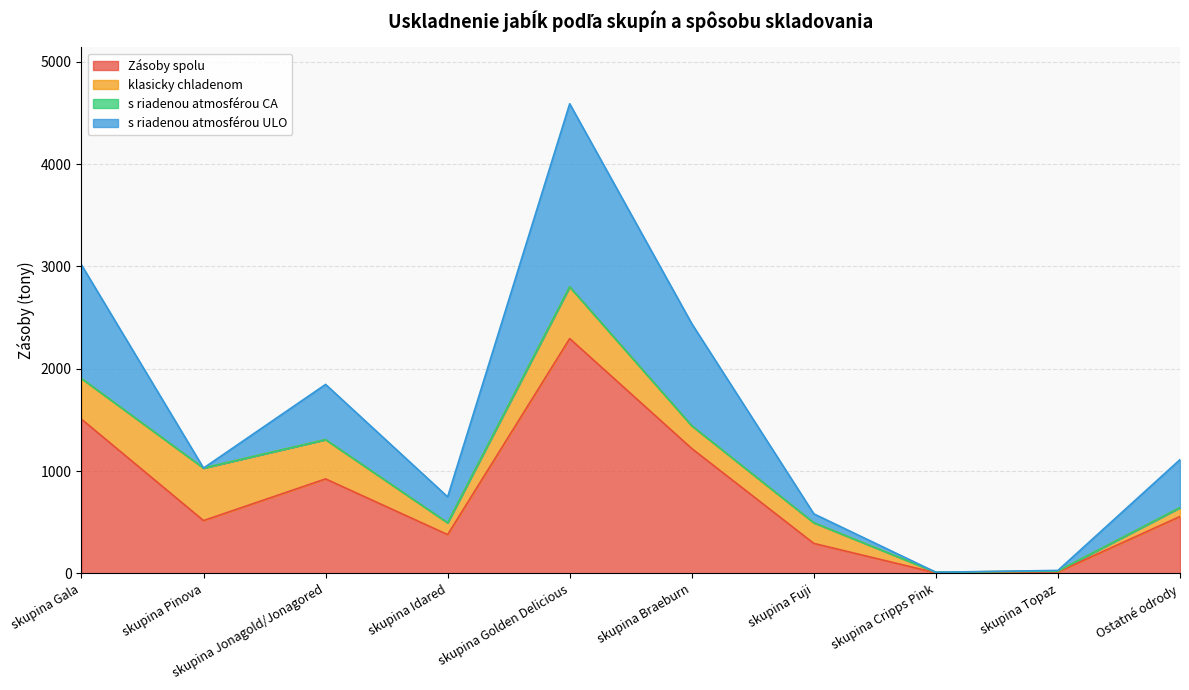

Rank the series at skupina Fuji from lowest to highest value.

s riadenou atmosférou CA, s riadenou atmosférou ULO, klasicky chladenom, Zásoby spolu